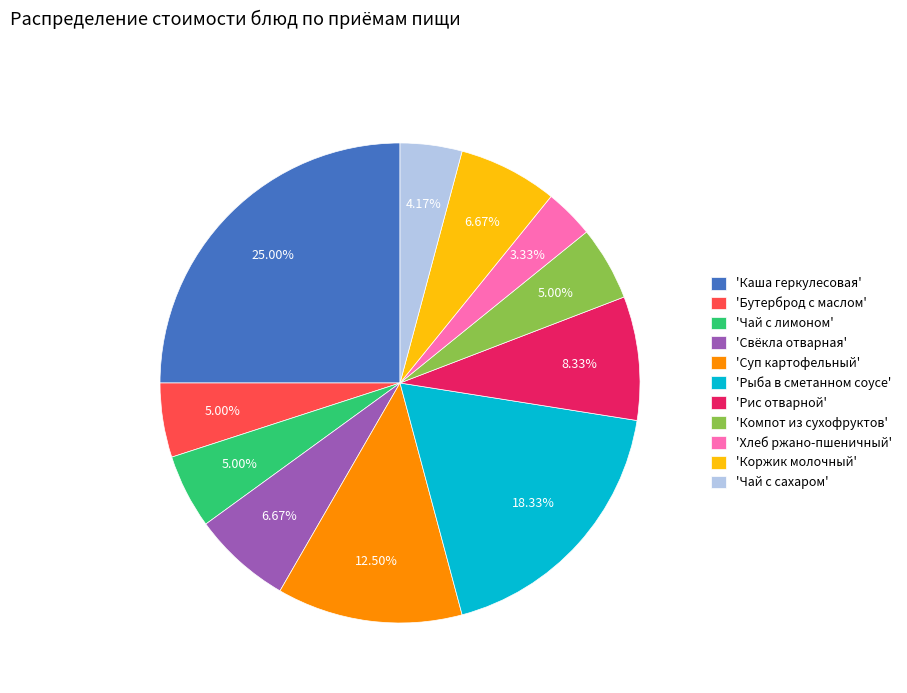

Which category has the biggest portion of the pie?

'Каша геркулесовая'